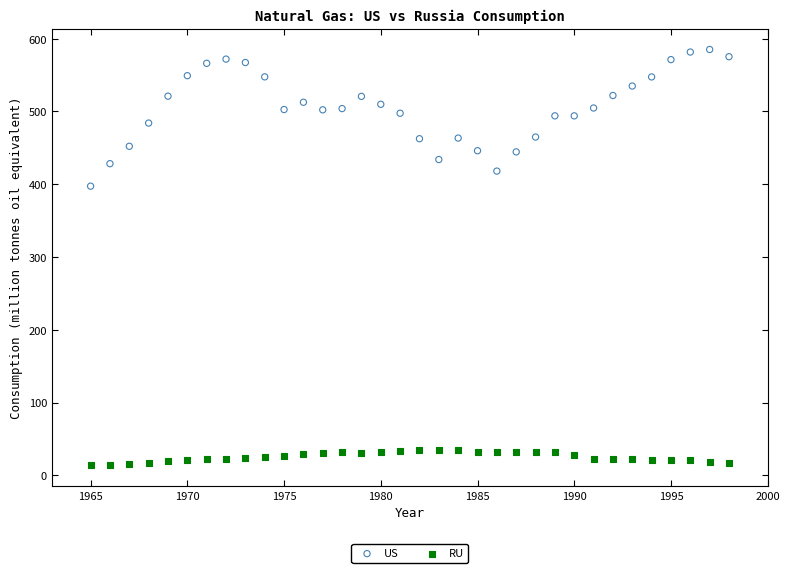

Across all data points, what is the range of X values (max minus min)?

33.0